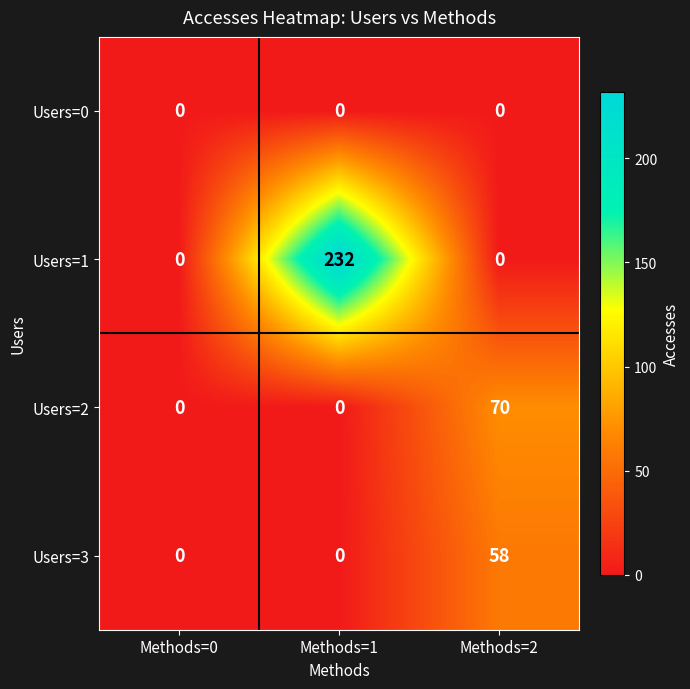

Reading right to left, transcribe all the data shown in this chart.

Users=0: Methods=2=0	Methods=1=0	Methods=0=0
Users=1: Methods=2=0	Methods=1=232	Methods=0=0
Users=2: Methods=2=70	Methods=1=0	Methods=0=0
Users=3: Methods=2=58	Methods=1=0	Methods=0=0